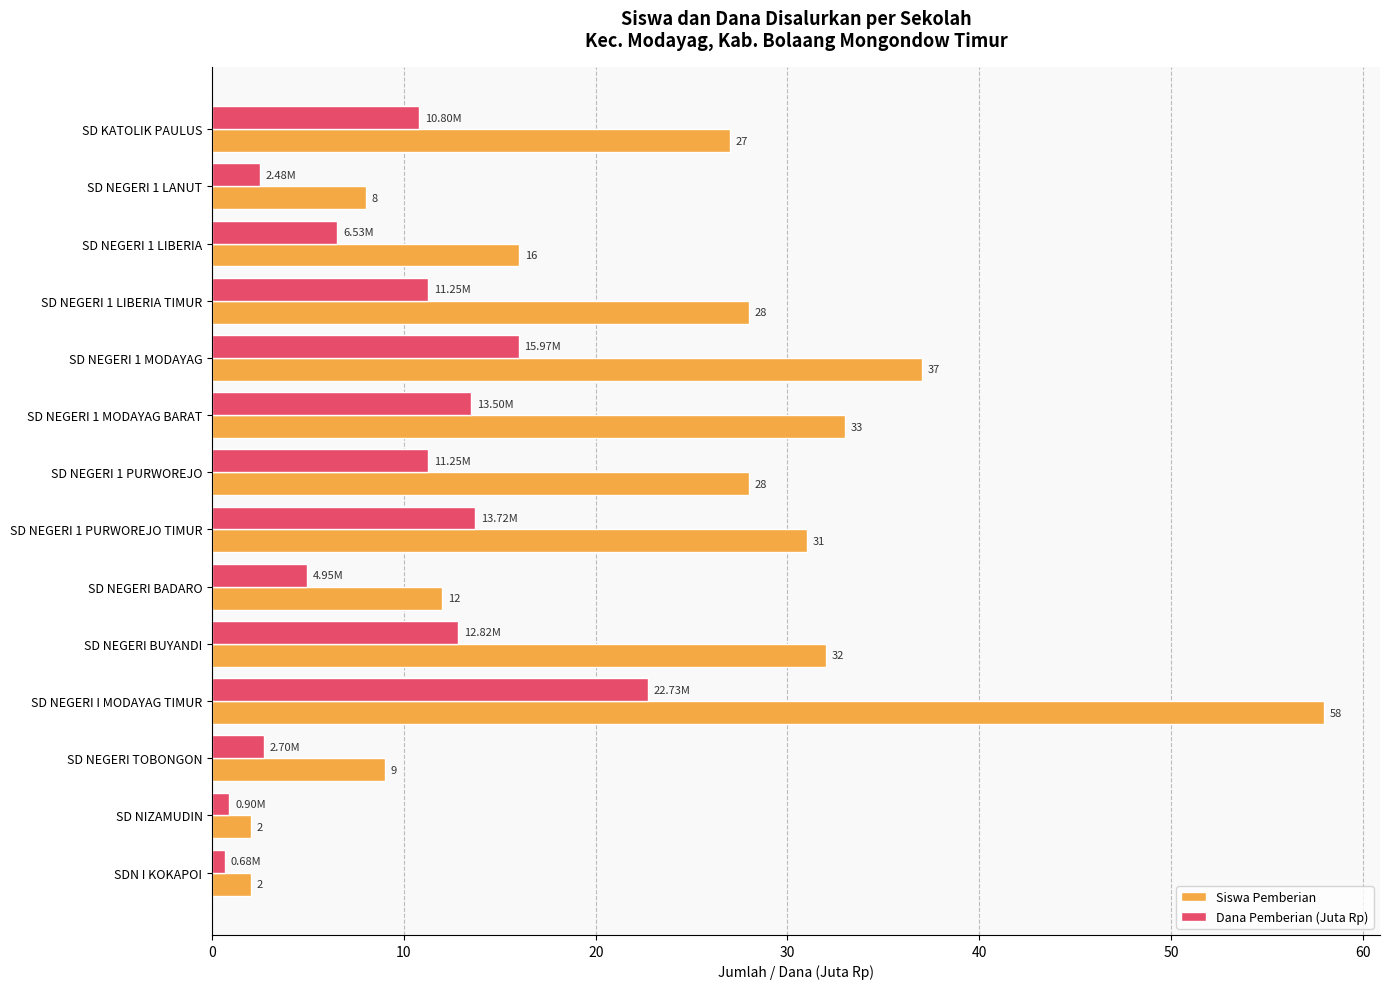

At which category is the sum across all series the highest?

SD NEGERI I MODAYAG TIMUR